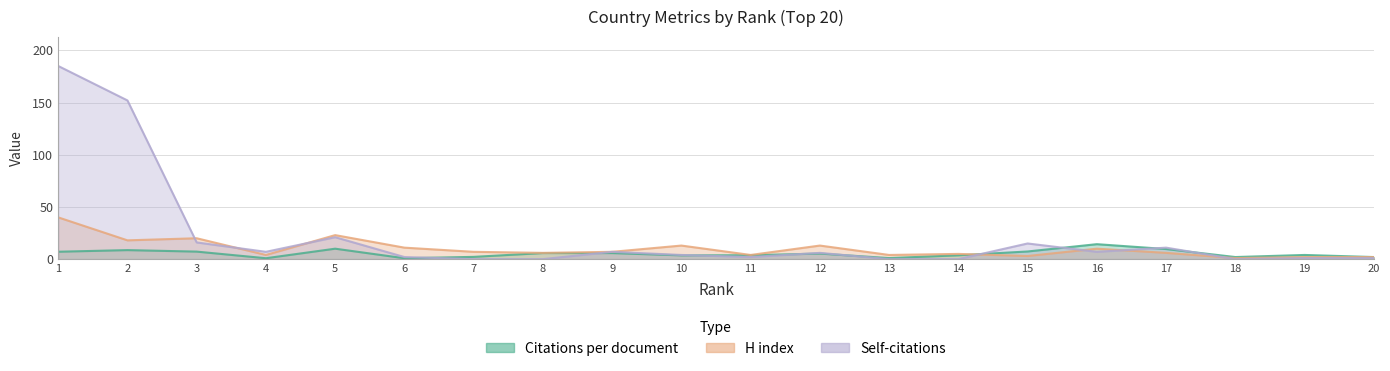

The value of Citations per document at 4 is 0.9. True or false?

True